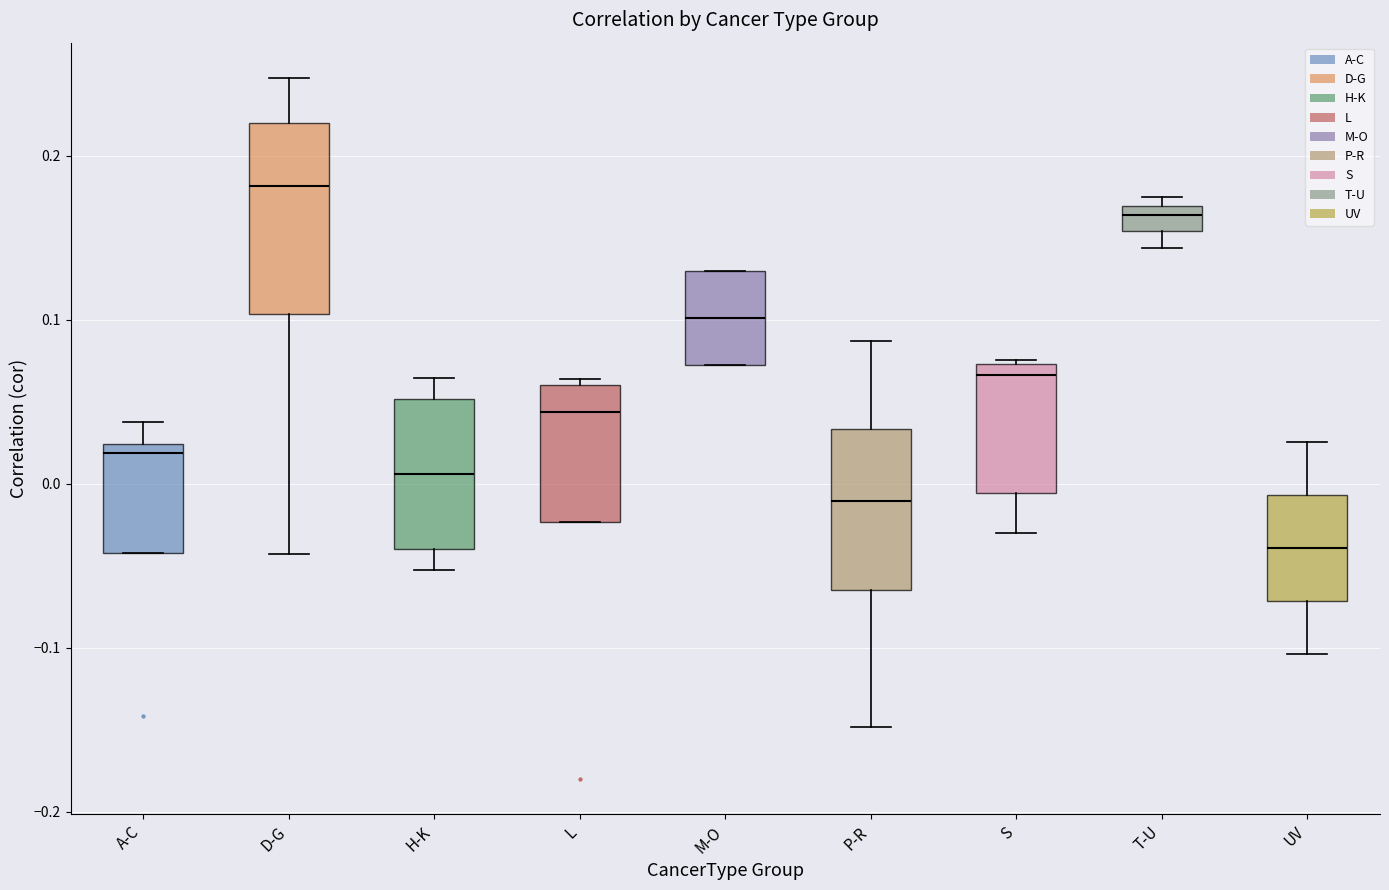

Which box's median line is the lowest?

UV